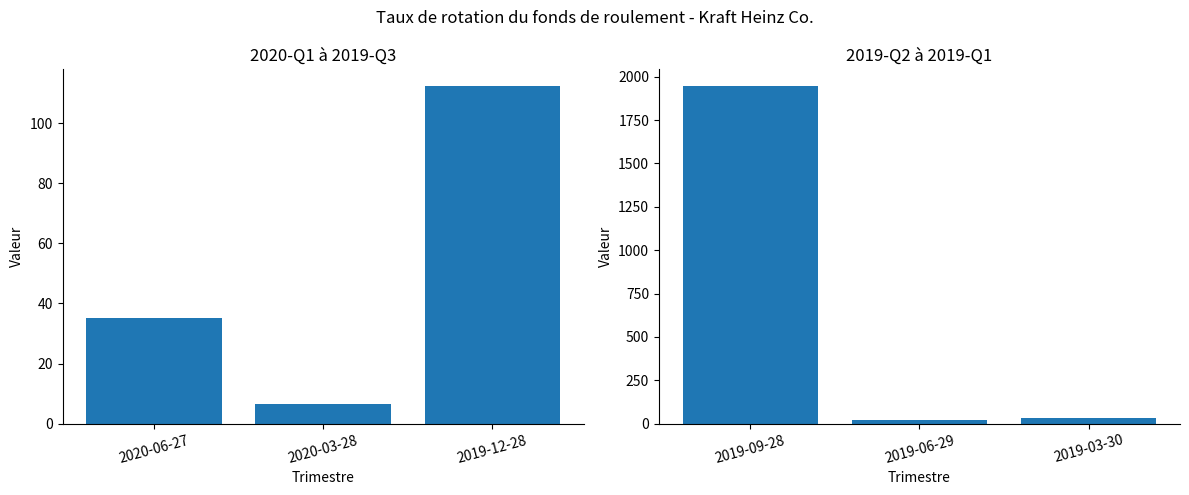

Is it true that the value at 2019-03-30 is 40.1?

False